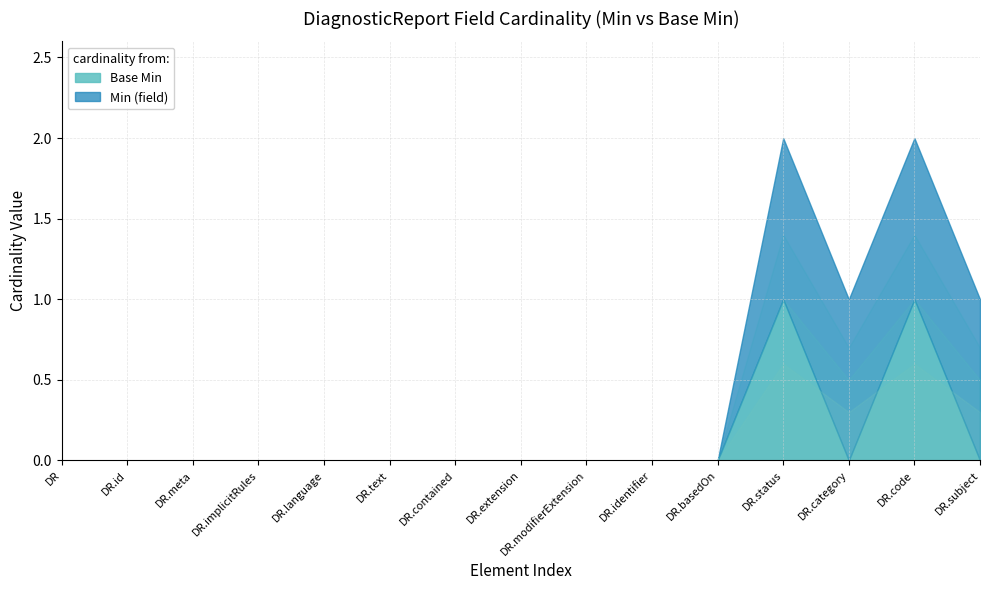

Reading left to right, what are all the values shown in this chart?

Min (field): DiagnosticReport=0	DiagnosticReport.id=0	DiagnosticReport.meta=0	DiagnosticReport.implicitRules=0	DiagnosticReport.language=0	DiagnosticReport.text=0	DiagnosticReport.contained=0	DiagnosticReport.extension=0	DiagnosticReport.modifierExtension=0	DiagnosticReport.identifier=0	DiagnosticReport.basedOn=0	DiagnosticReport.status=1	DiagnosticReport.category=1	DiagnosticReport.code=1	DiagnosticReport.subject=1
Base Min: DiagnosticReport=0	DiagnosticReport.id=0	DiagnosticReport.meta=0	DiagnosticReport.implicitRules=0	DiagnosticReport.language=0	DiagnosticReport.text=0	DiagnosticReport.contained=0	DiagnosticReport.extension=0	DiagnosticReport.modifierExtension=0	DiagnosticReport.identifier=0	DiagnosticReport.basedOn=0	DiagnosticReport.status=1	DiagnosticReport.category=0	DiagnosticReport.code=1	DiagnosticReport.subject=0